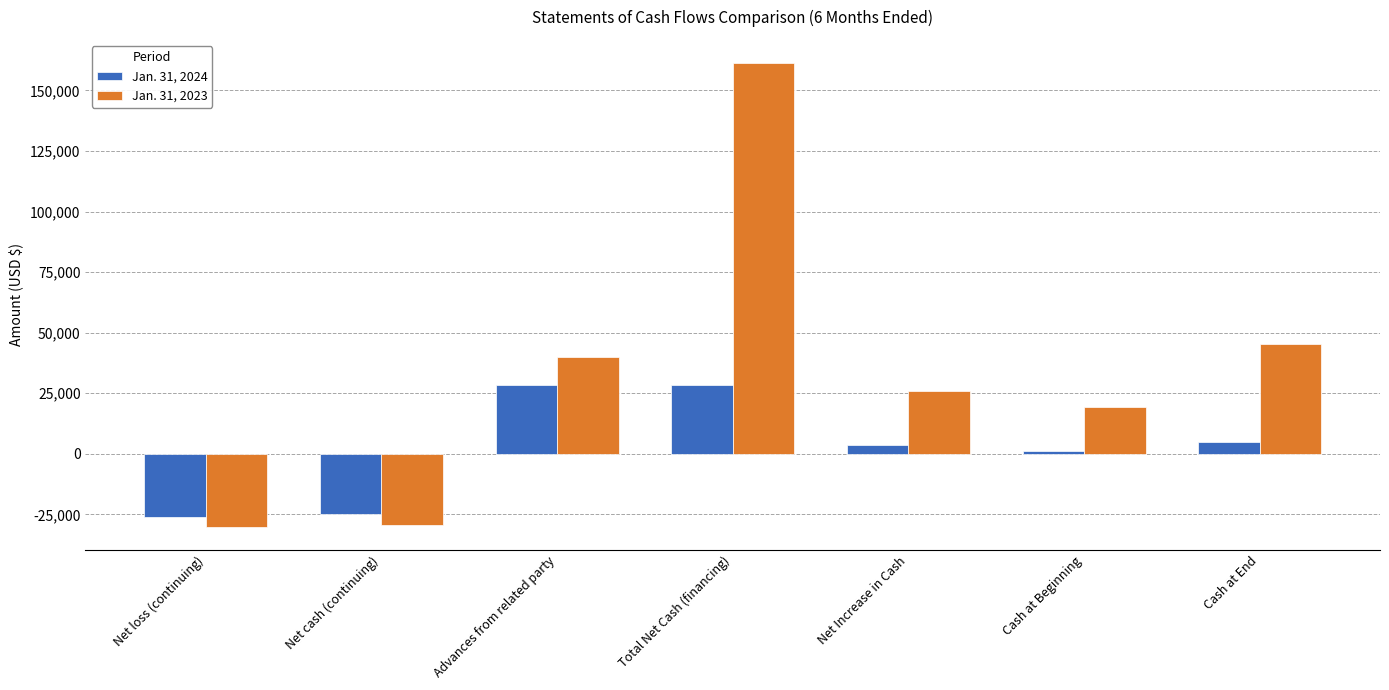

What are all the series names shown in the legend?

Jan. 31, 2024, Jan. 31, 2023